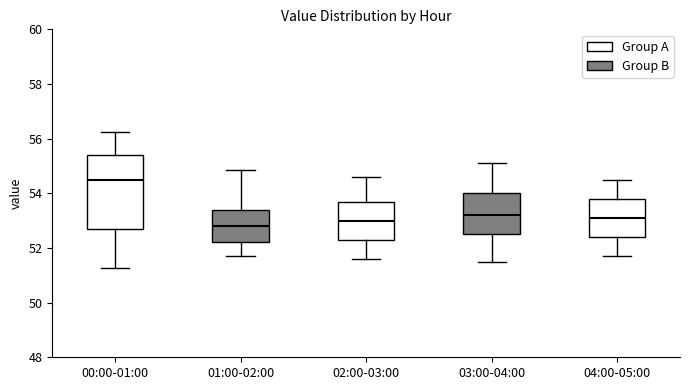

Which box is the tallest, from its lower edge to its upper edge?

00:00-01:00